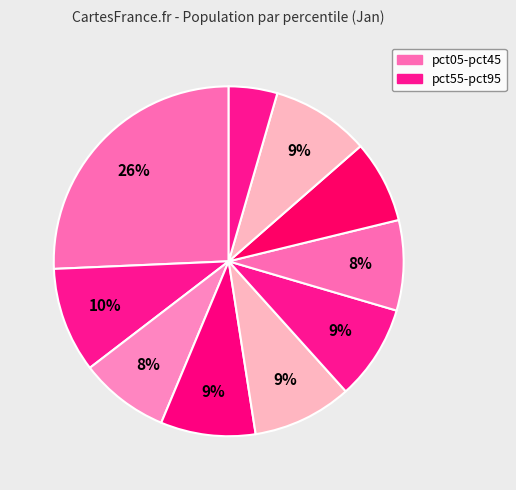

How many slices are in this pie chart?

10